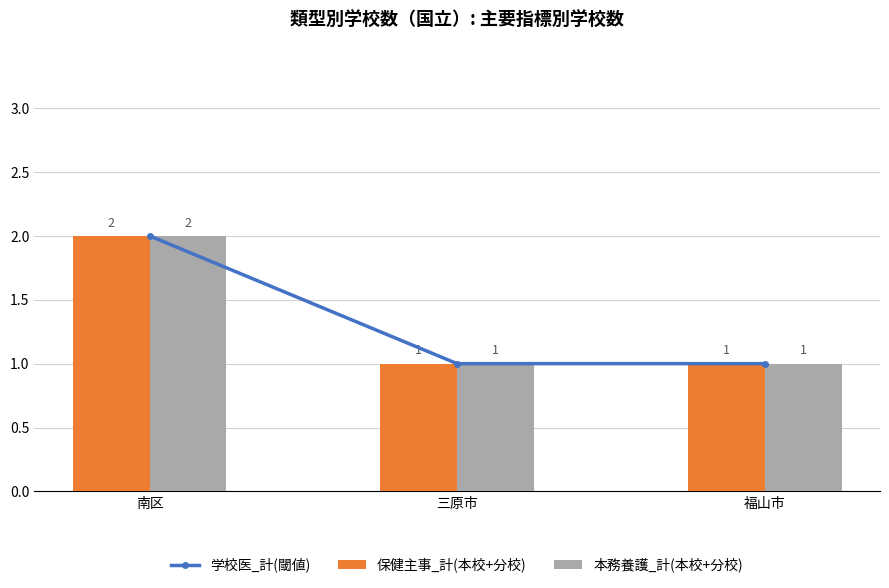

List the labels in order of 本務養護_計(本校+分校) value, largest first.

南区, 三原市, 福山市